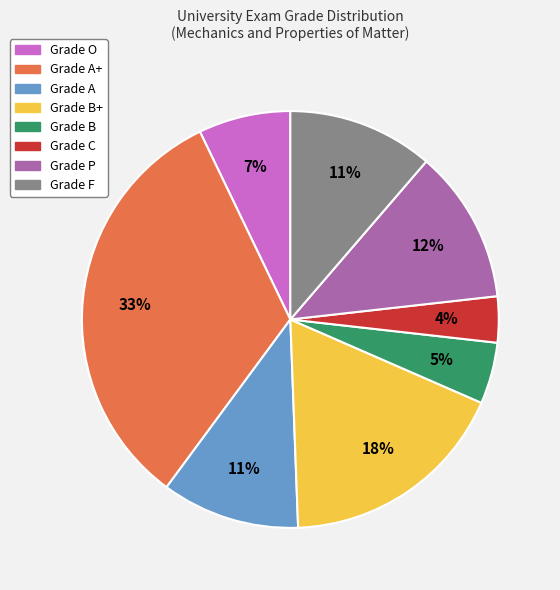

Between Grade F and Grade P, which is larger?

Grade P